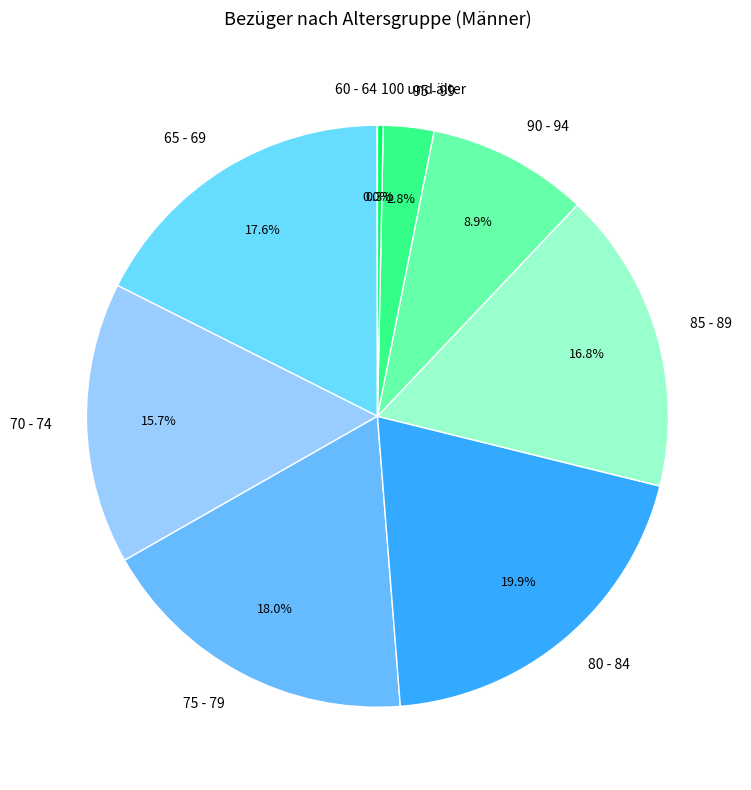

What is the largest slice in the pie chart?

80 - 84